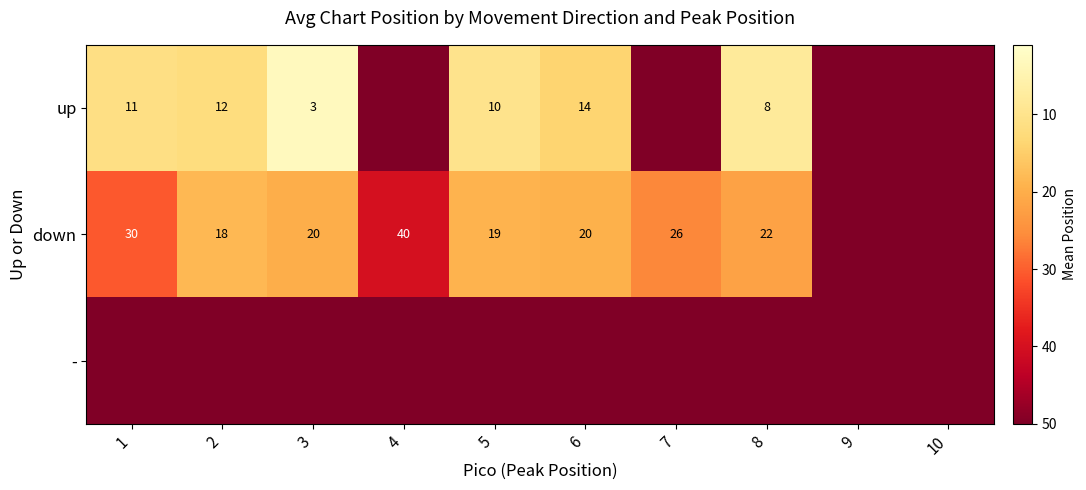

What is the sum of the up values at 8 and 6?

22